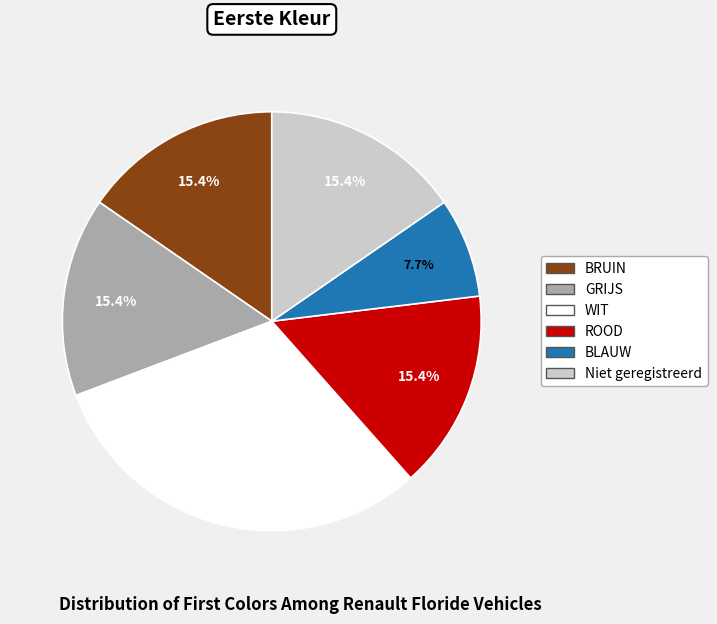

To the nearest percent, what is the difference between the largest and smallest slice percentages?

23%